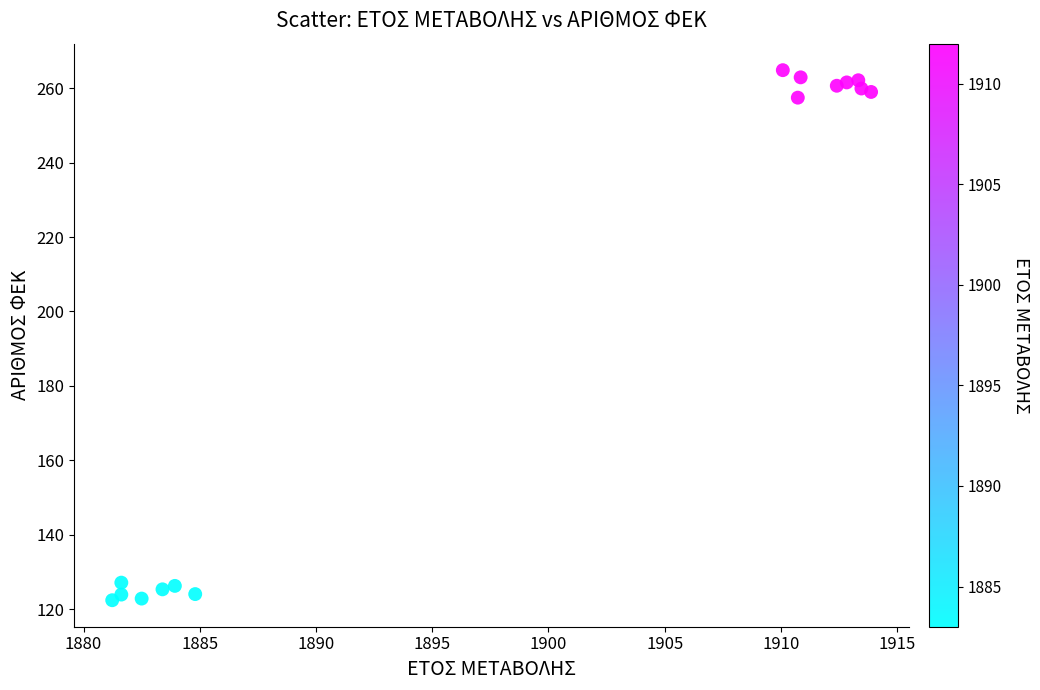

What is the range of X values (max minus min)?

32.6